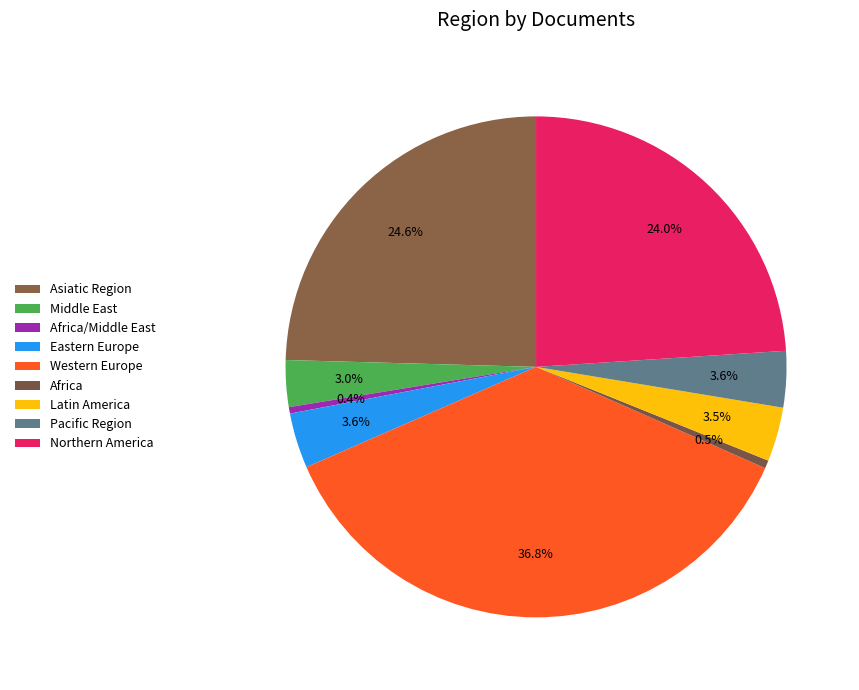

Is there any slice that represents more than half of the pie?

No